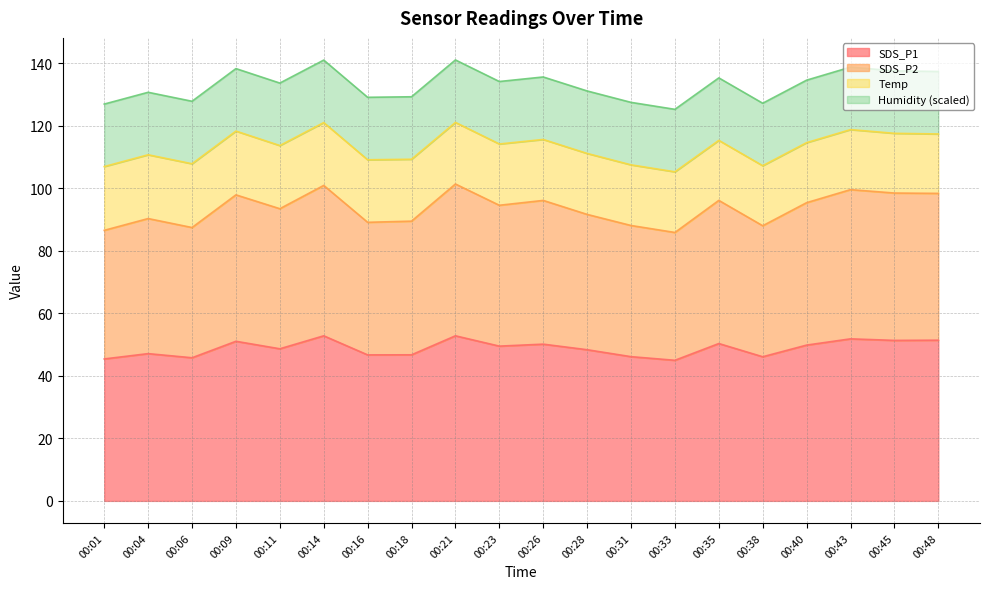

Which series has the largest range (max minus min)?

SDS_P2